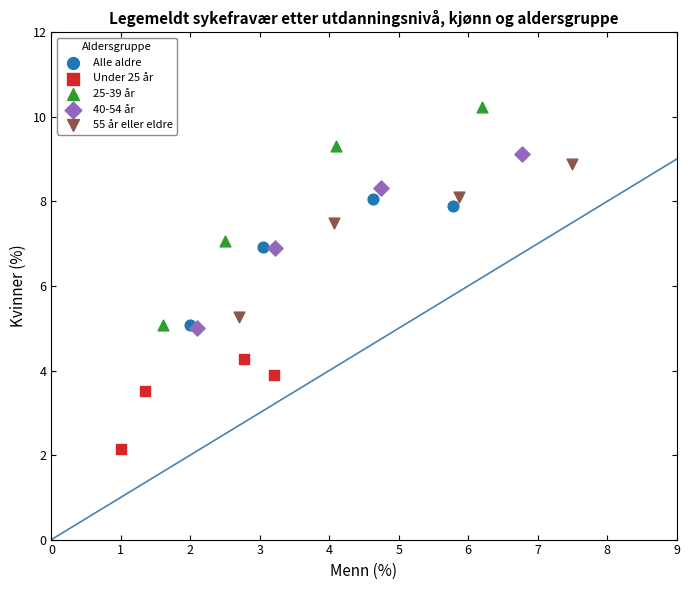

Which series has the widest spread of Y values?

25-39 år